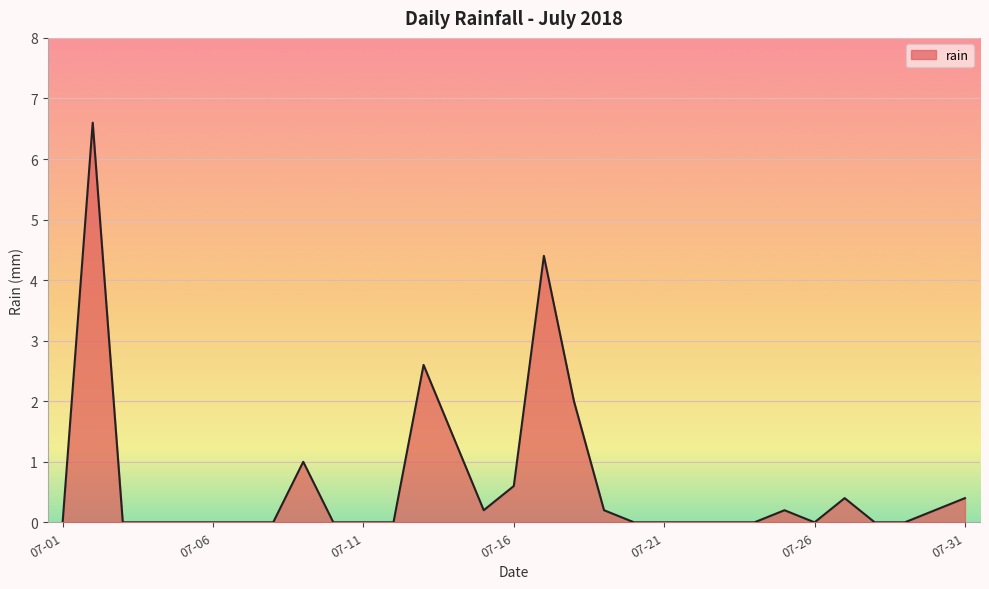

True or false: the data has more than 2 interior local peaks.

True